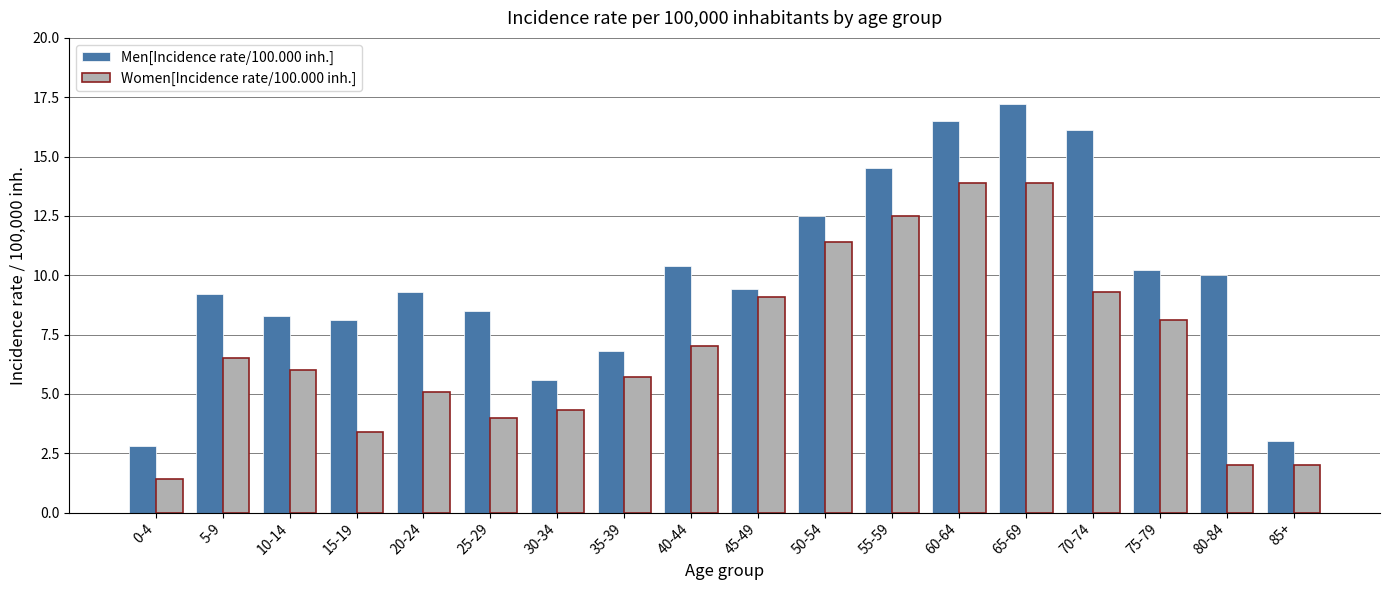

What is the label of the 8th bar from the right?

50-54